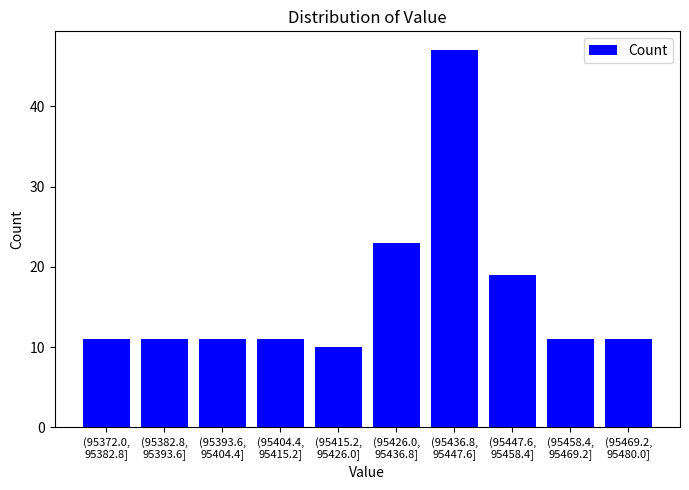

Reading left to right, what are all the values shown in this chart?

11	11	11	11	10	23	47	19	11	11